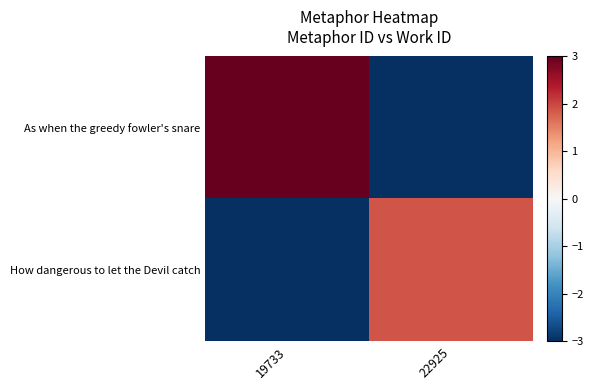

Which series has the largest total across all categories?

As when the greedy fowler's snare